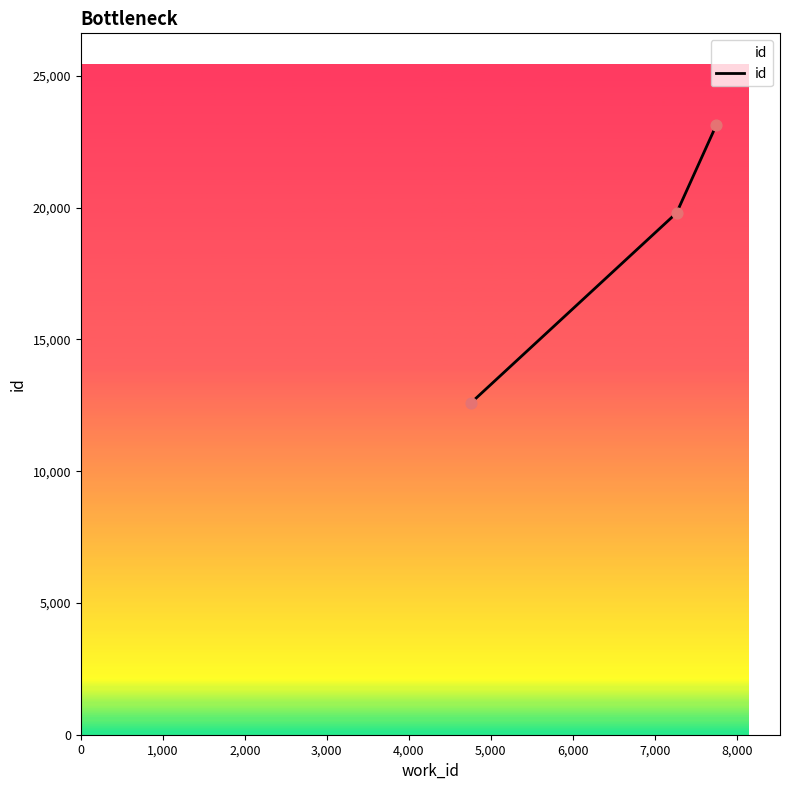

What is the greatest value displayed?

23146